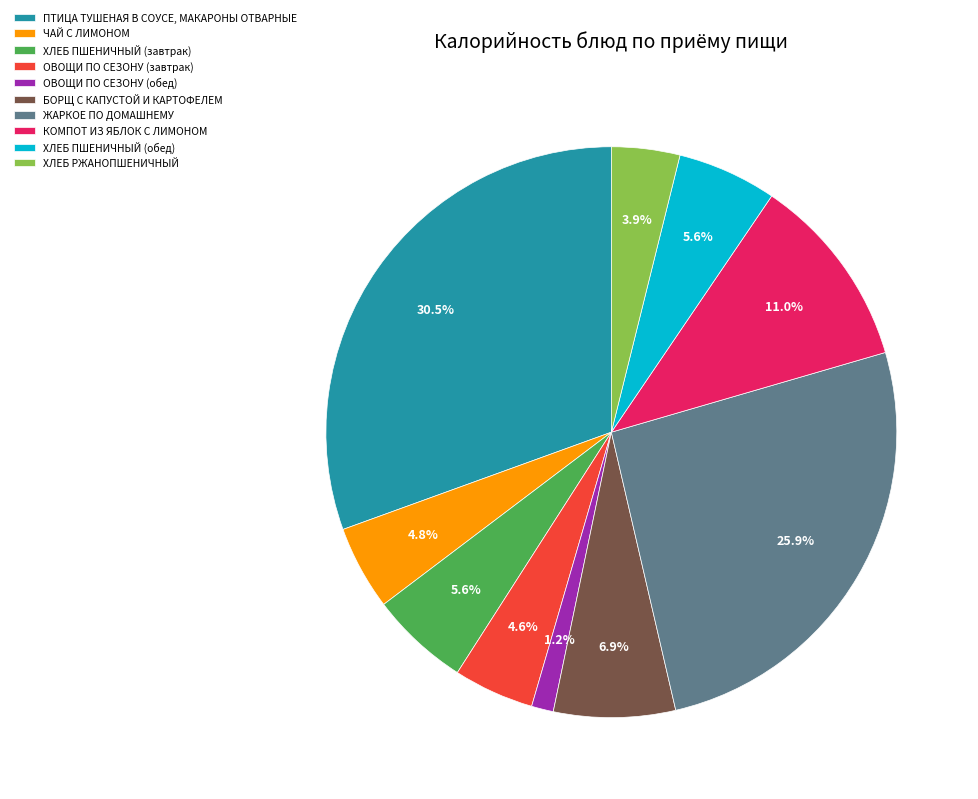

What percentage is the ЖАРКОЕ ПО ДОМАШНЕМУ slice, to the nearest percent?

26%